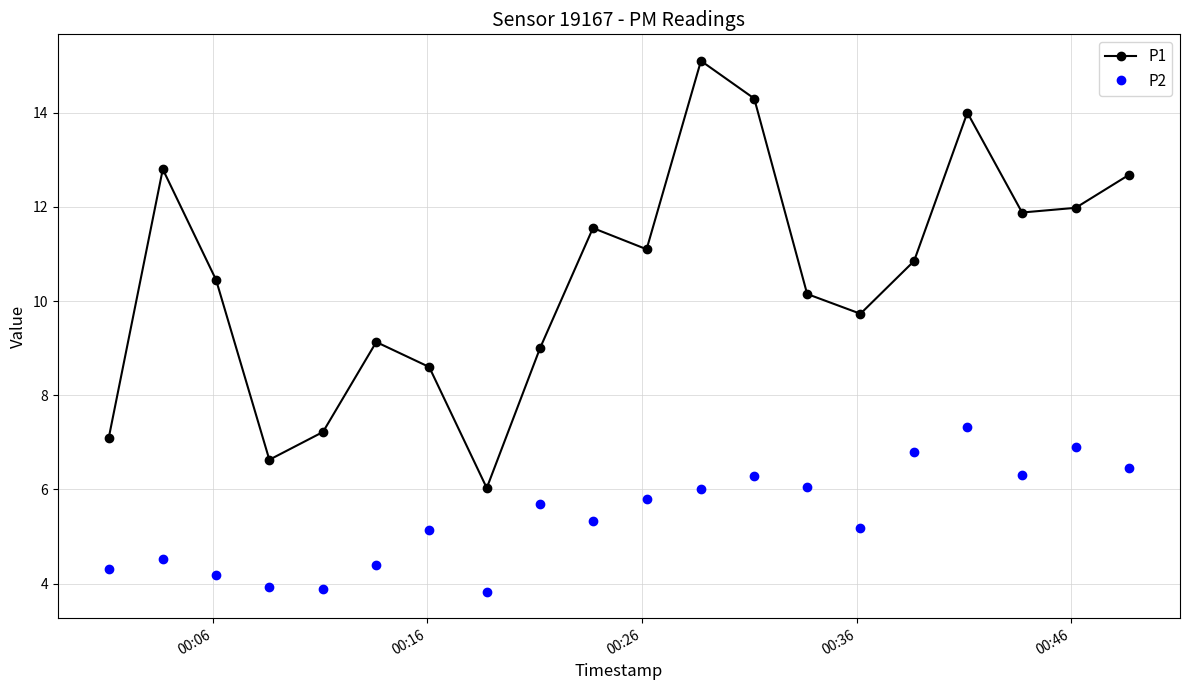

What is the difference between the second highest and second lowest values in the P2 series?

3.0